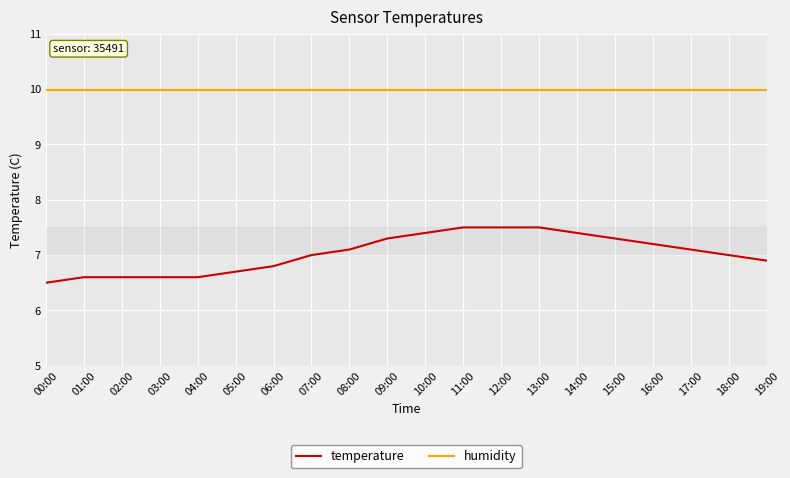

What is the greatest value displayed?

10.0